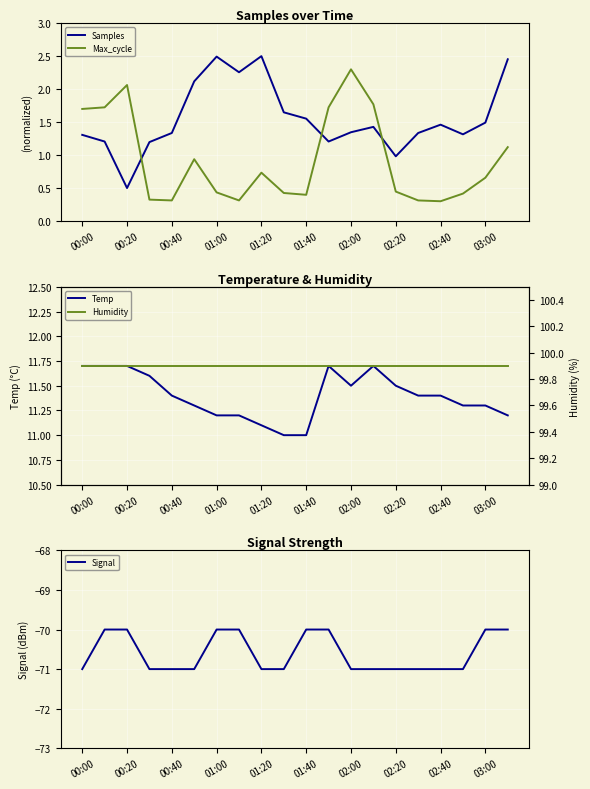

True or false: Samples and Temp cross at least once.

False